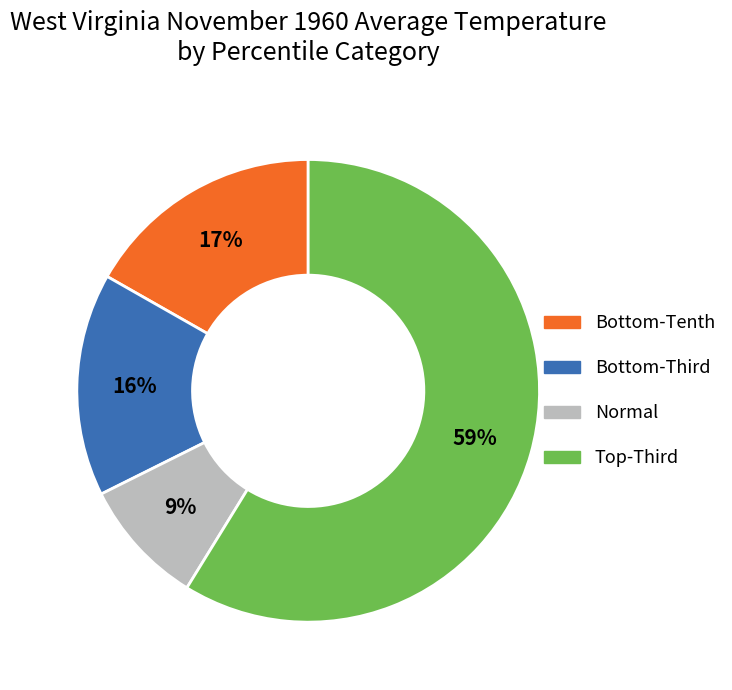

Does any single category account for the majority?

Yes